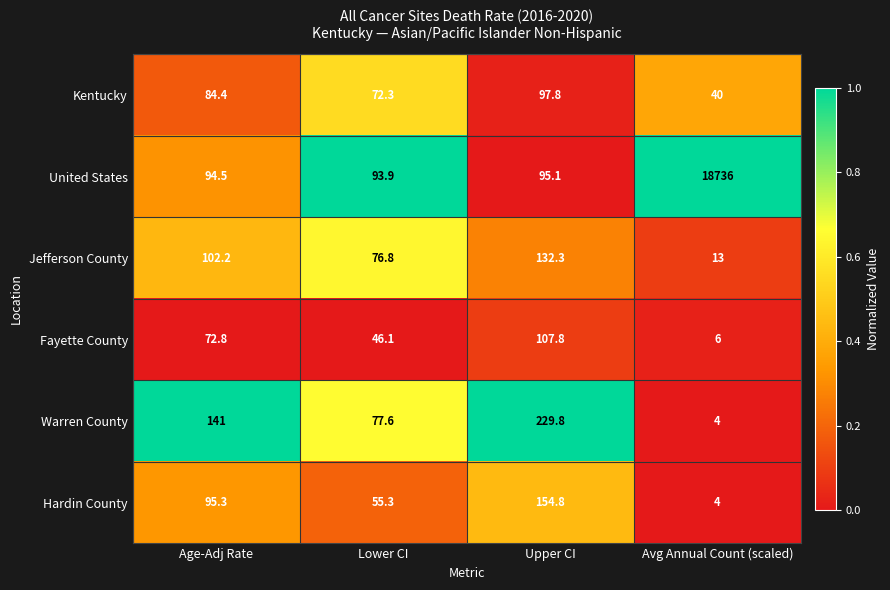

The value of Warren County at Avg Annual Count (scaled) is 4.0. True or false?

True